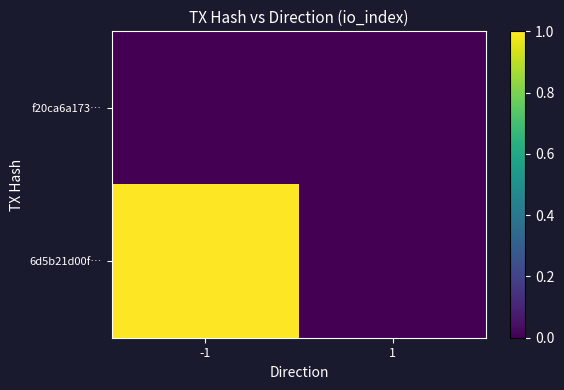

At which category is the sum across all series the highest?

-1